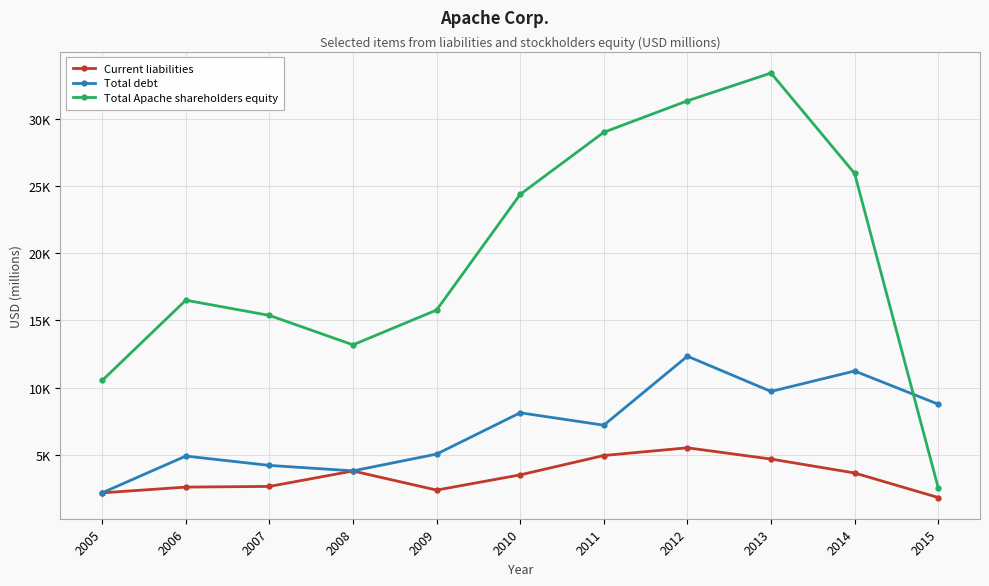

What is the difference between the Total Apache shareholders equity values at 2007 and 2006?

1131